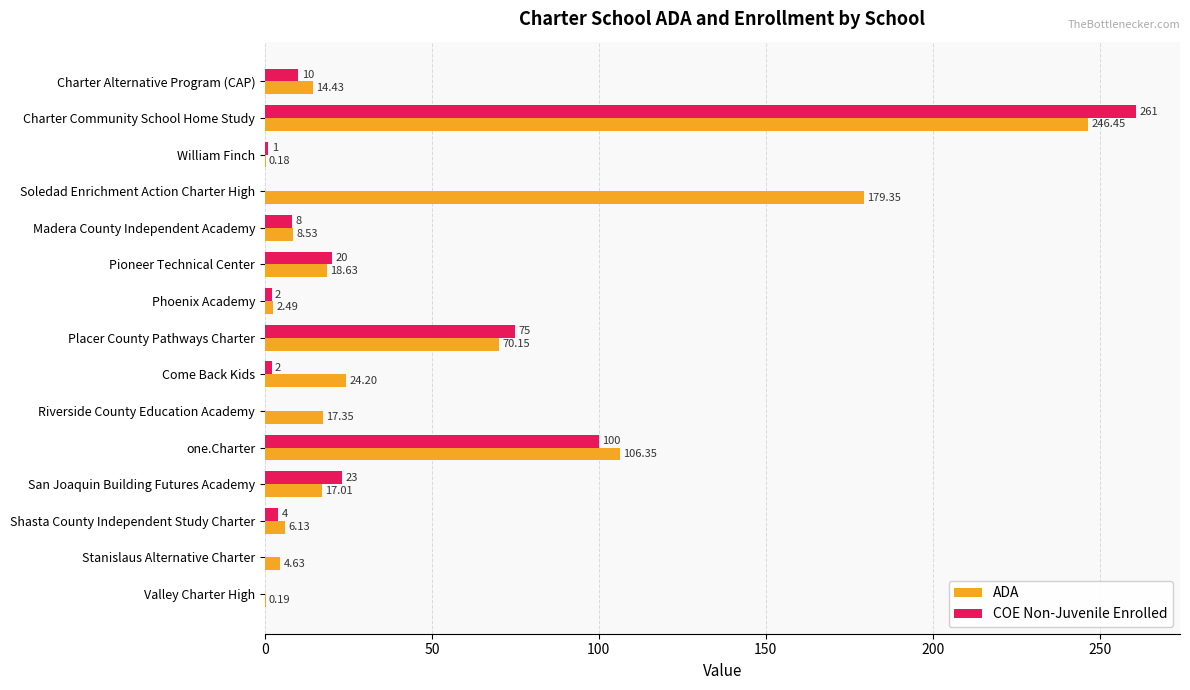

What is the sum of the COE Non-Juvenile Enrolled values at William Finch and one.Charter?

101.0